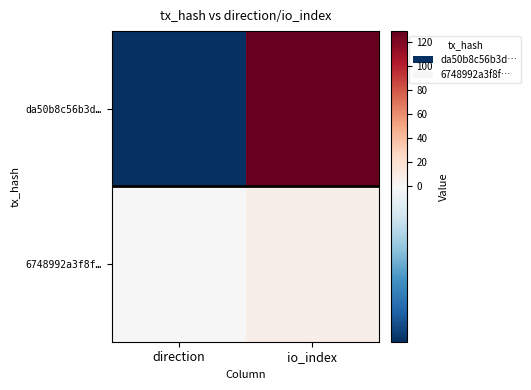

How many data points does each series have?

2